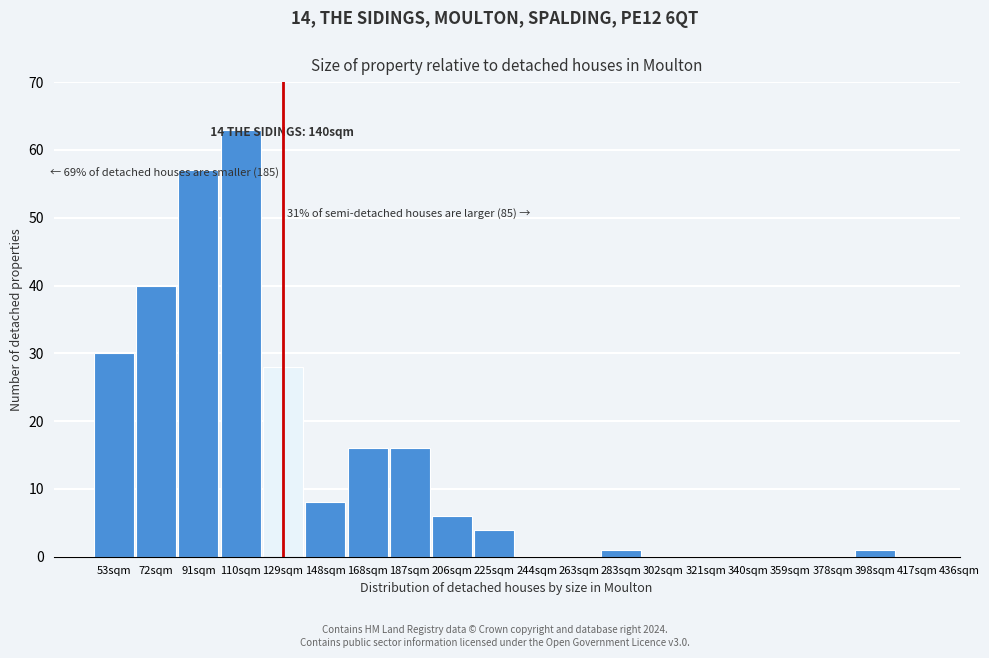

Reading left to right, extract all data points from this chart.

53sqm=30	72sqm=40	91sqm=57	110sqm=63	129sqm=28	148sqm=8	168sqm=16	187sqm=16	206sqm=6	225sqm=4	244sqm=0	263sqm=0	283sqm=1	302sqm=0	321sqm=0	340sqm=0	359sqm=0	378sqm=0	398sqm=1